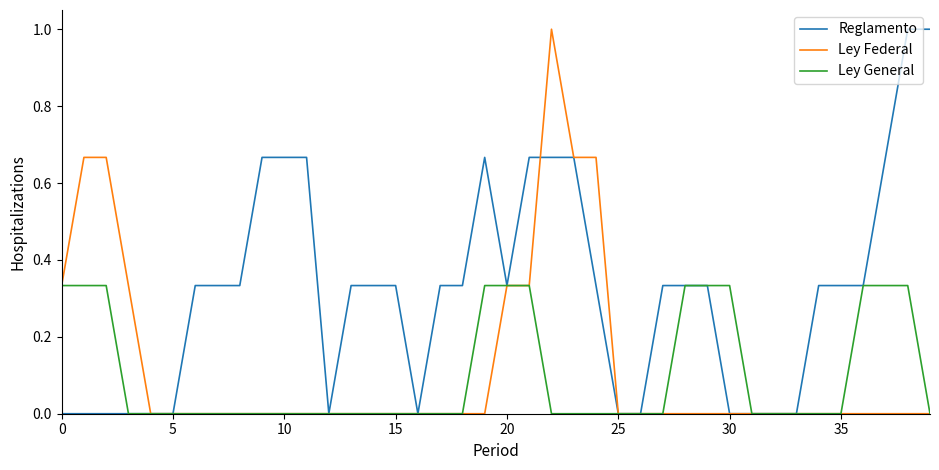

What is the greatest value displayed?

1.0